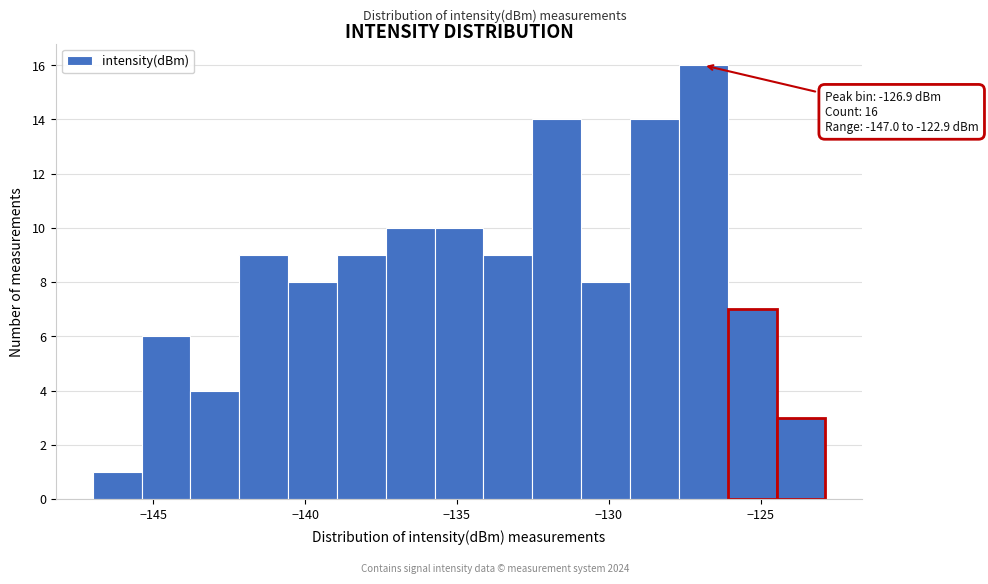

Around what value on the x-axis is the tallest bar? Give the approximate position of its centre, as read against the axis.

-127.0